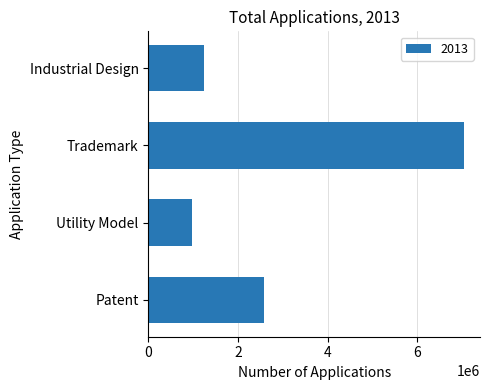

How many data points does each series have?

4